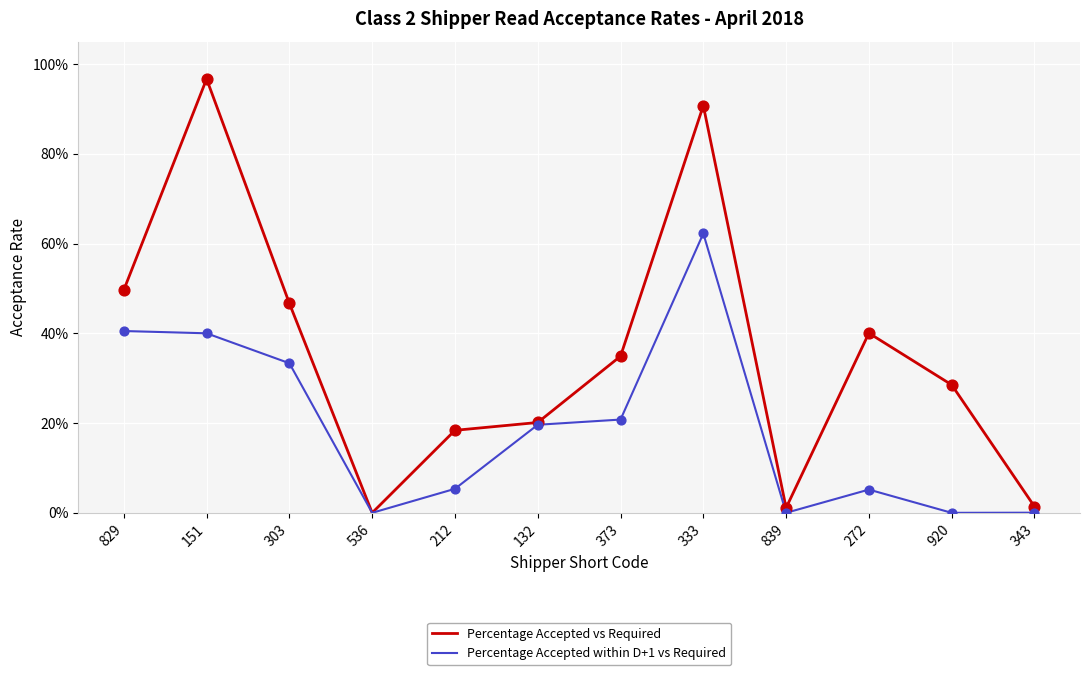

Is this an area chart (filled region under the line)?

No